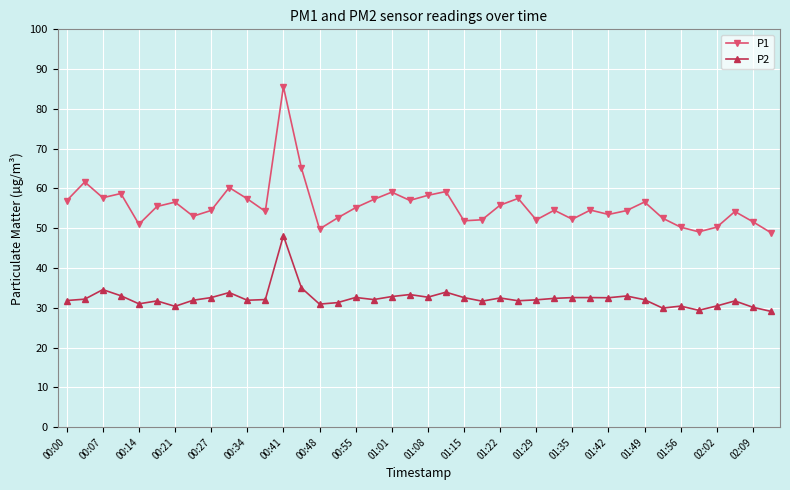

What is the highest value of the P1 series?

85.6